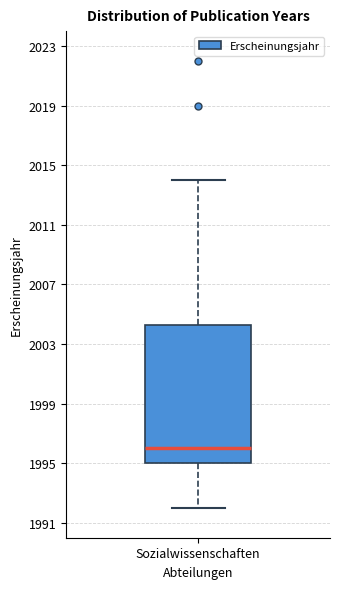

Transcribe this box plot: give where the median line is, the range the box spans, and where the two whiskers end, as read against the y-axis. The values are not printed on the chart, so give them approximately, as read against the axis.

median 1996.0, box 1995.0 to 2004.5, whiskers 1992.0 to 2014.0